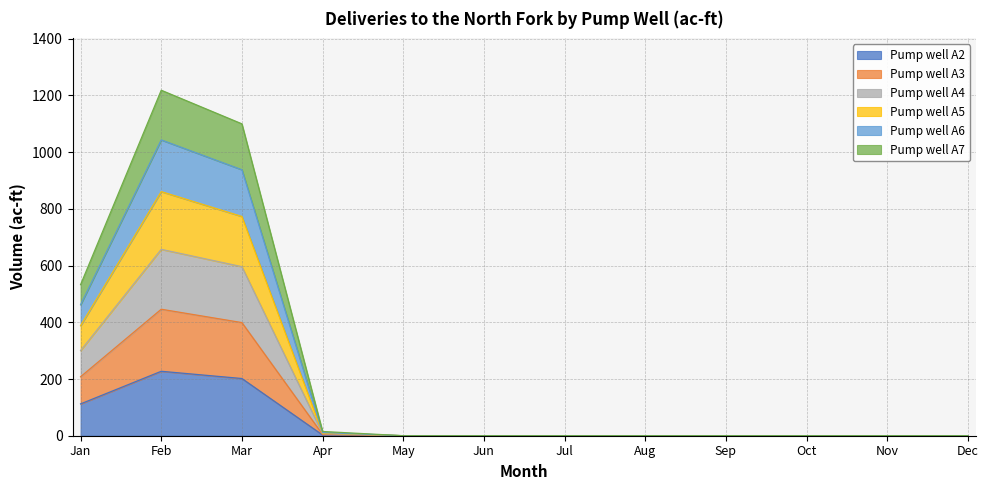

The Pump well A4 series shows 581.3 at Dec. True or false?

False